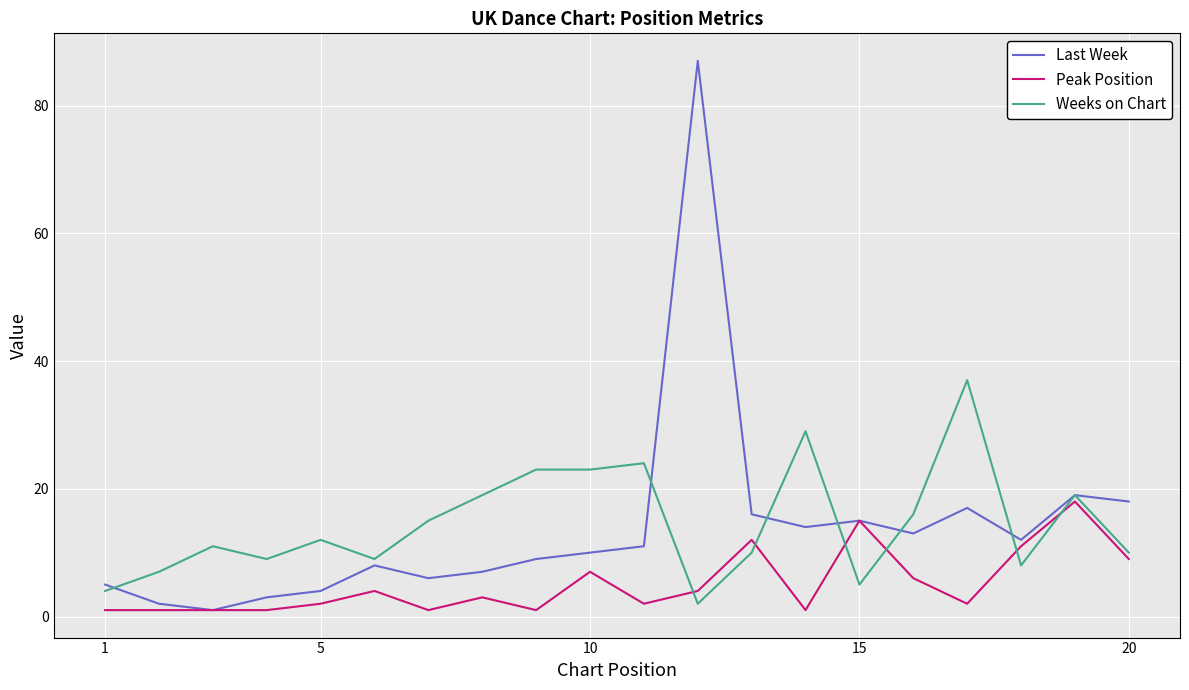

How many distinct data groups are displayed?

3